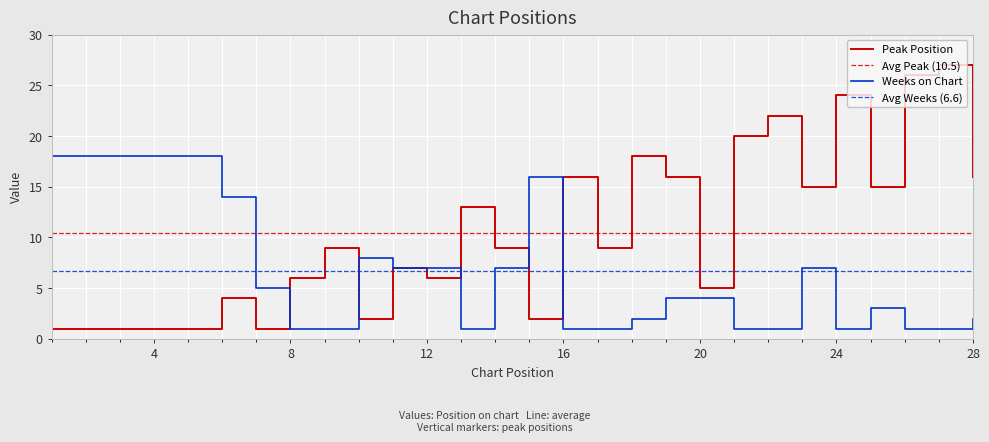

How many times do Peak Position and Weeks on Chart cross each other?

5